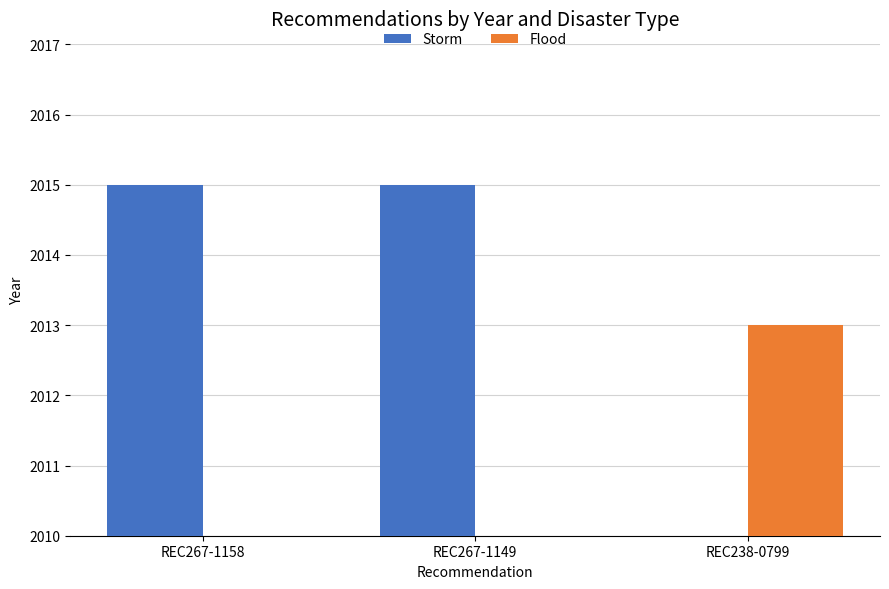

What is the value of the Flood bar at the 3rd from the left?

2013